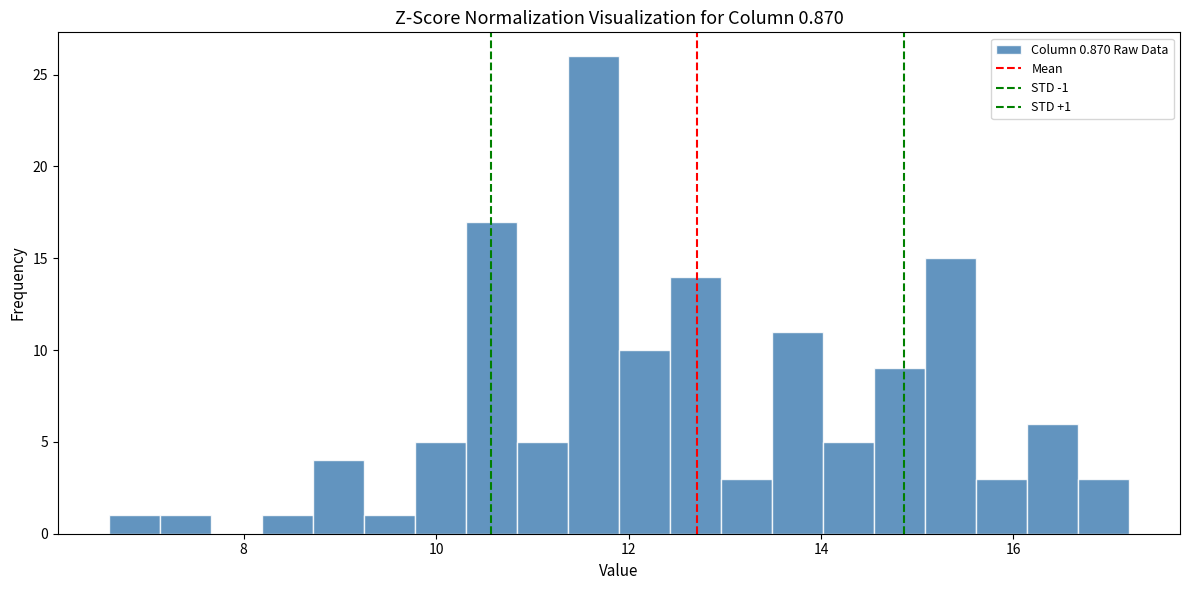

Around what value on the x-axis is the tallest bar? Give the approximate position of its centre, as read against the axis.

11.6